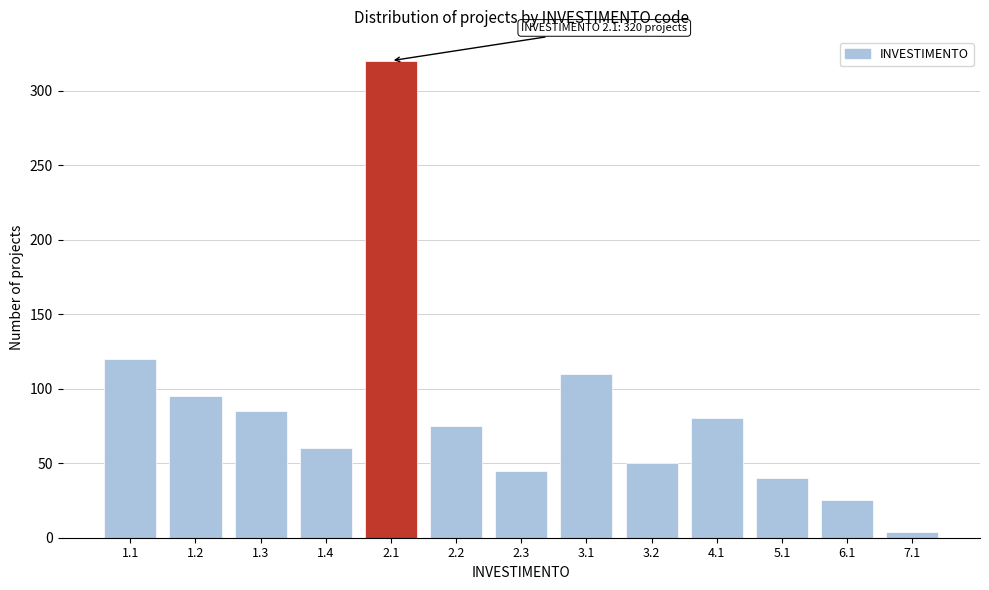

Reading right to left, extract all data points from this chart.

7.1=4	6.1=25	5.1=40	4.1=80	3.2=50	3.1=110	2.3=45	2.2=75	2.1=320	1.4=60	1.3=85	1.2=95	1.1=120